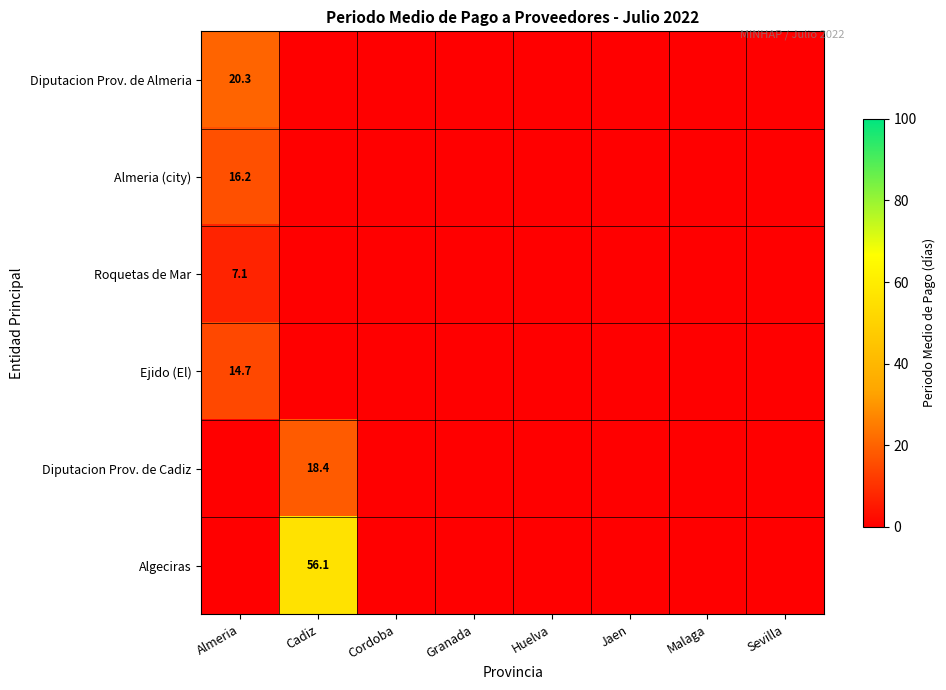

Which series has the largest total across all categories?

Algeciras